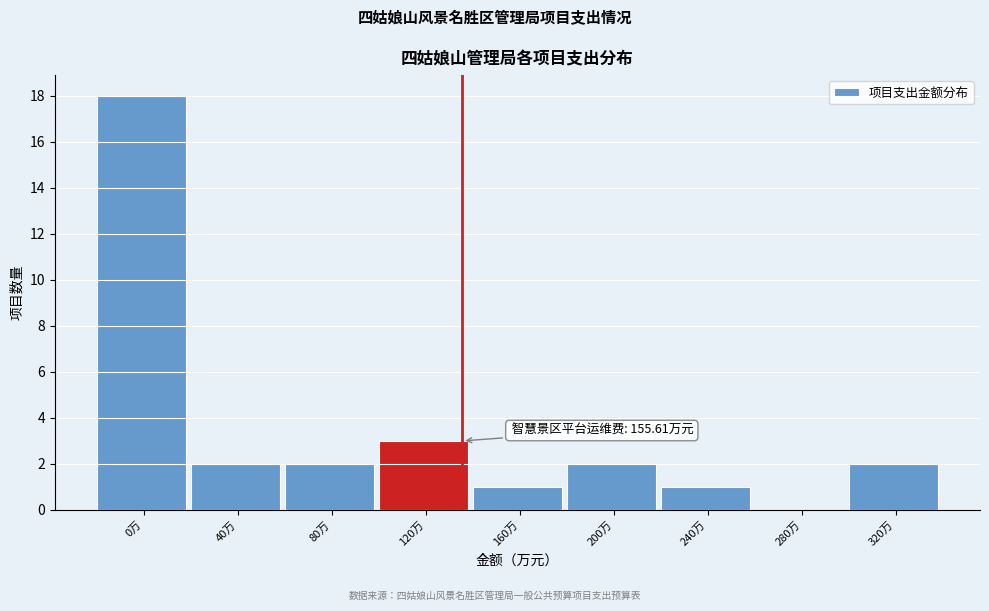

Reading left to right, extract all data points from this chart.

0万=18	40万=2	80万=2	120万=3	160万=1	200万=2	240万=1	280万=0	320万=2